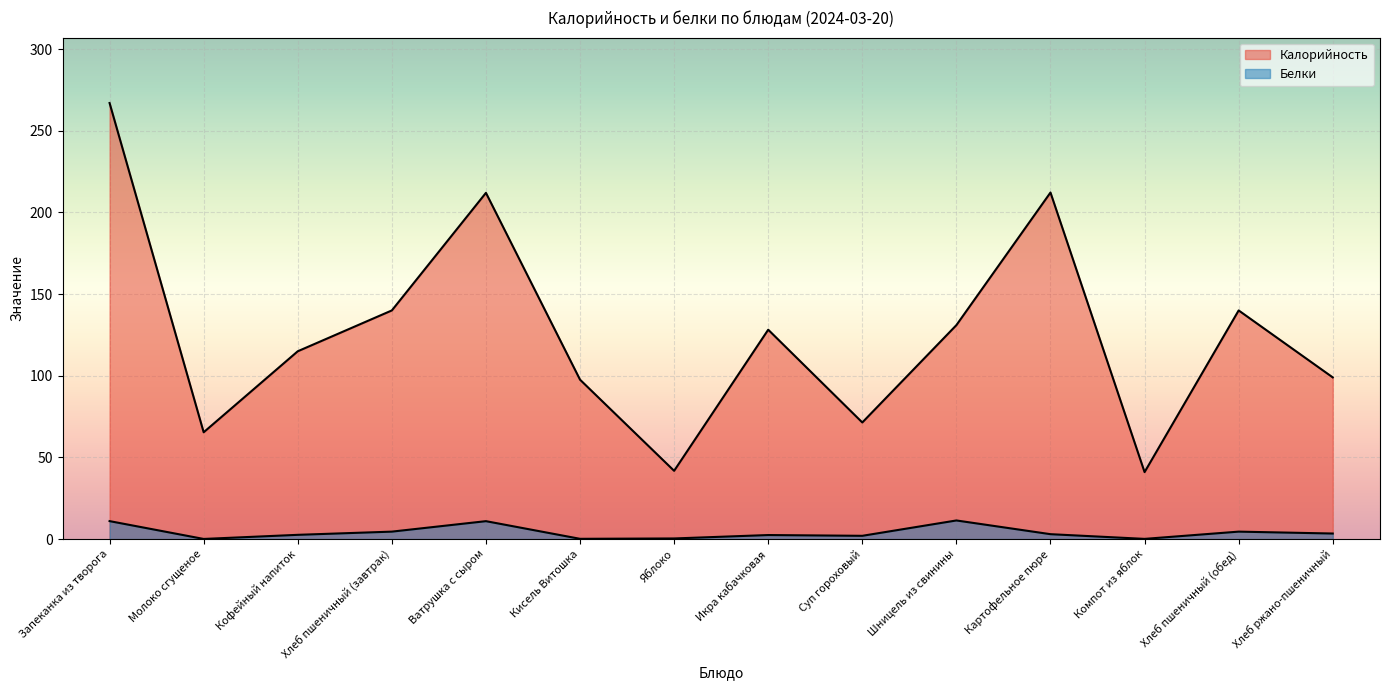

At which category is the sum across all series the highest?

Запеканка из творога